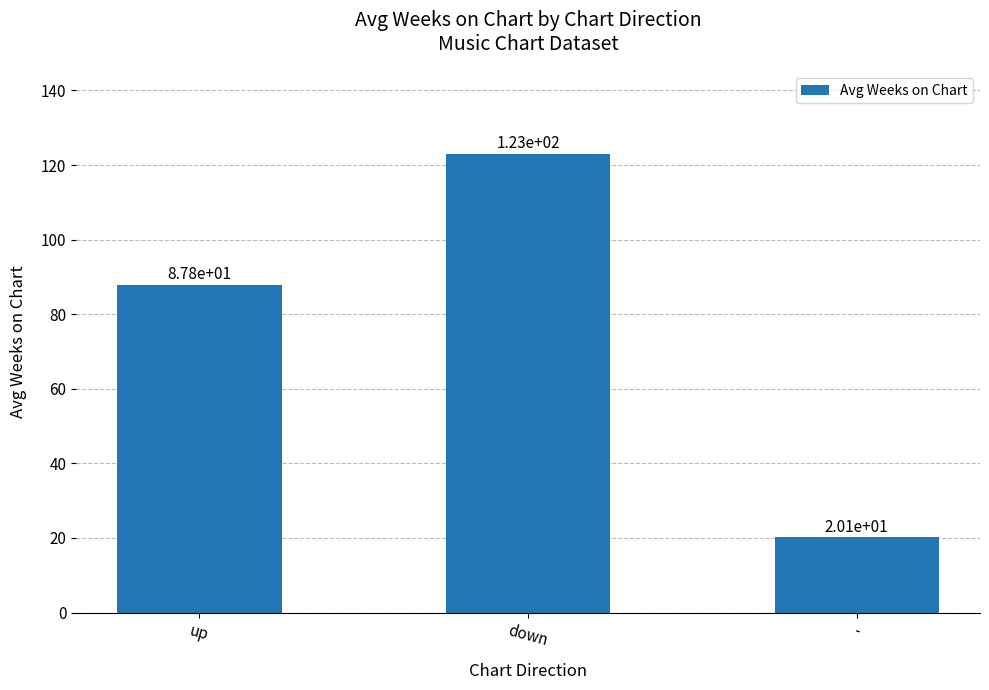

What is the change in value from up to -?

-67.7